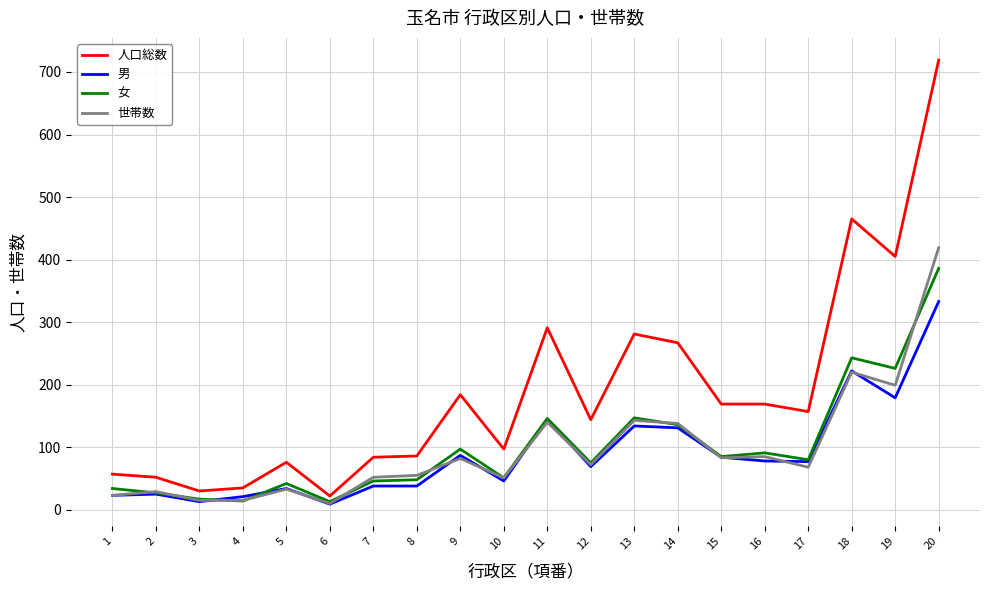

At which label does 男 first exceed 77?

9